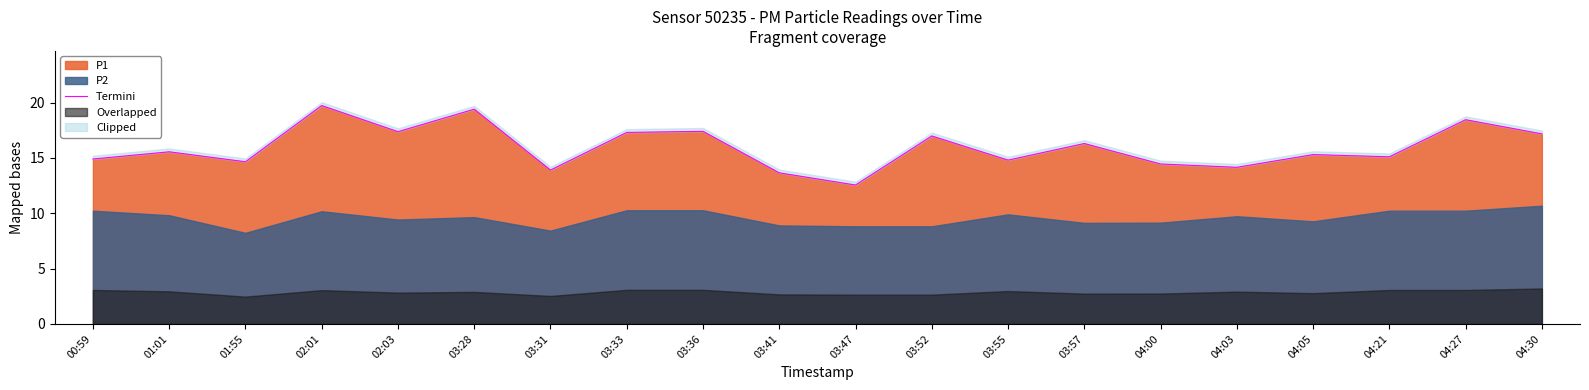

What is the approximate value at 04:00?

14.4